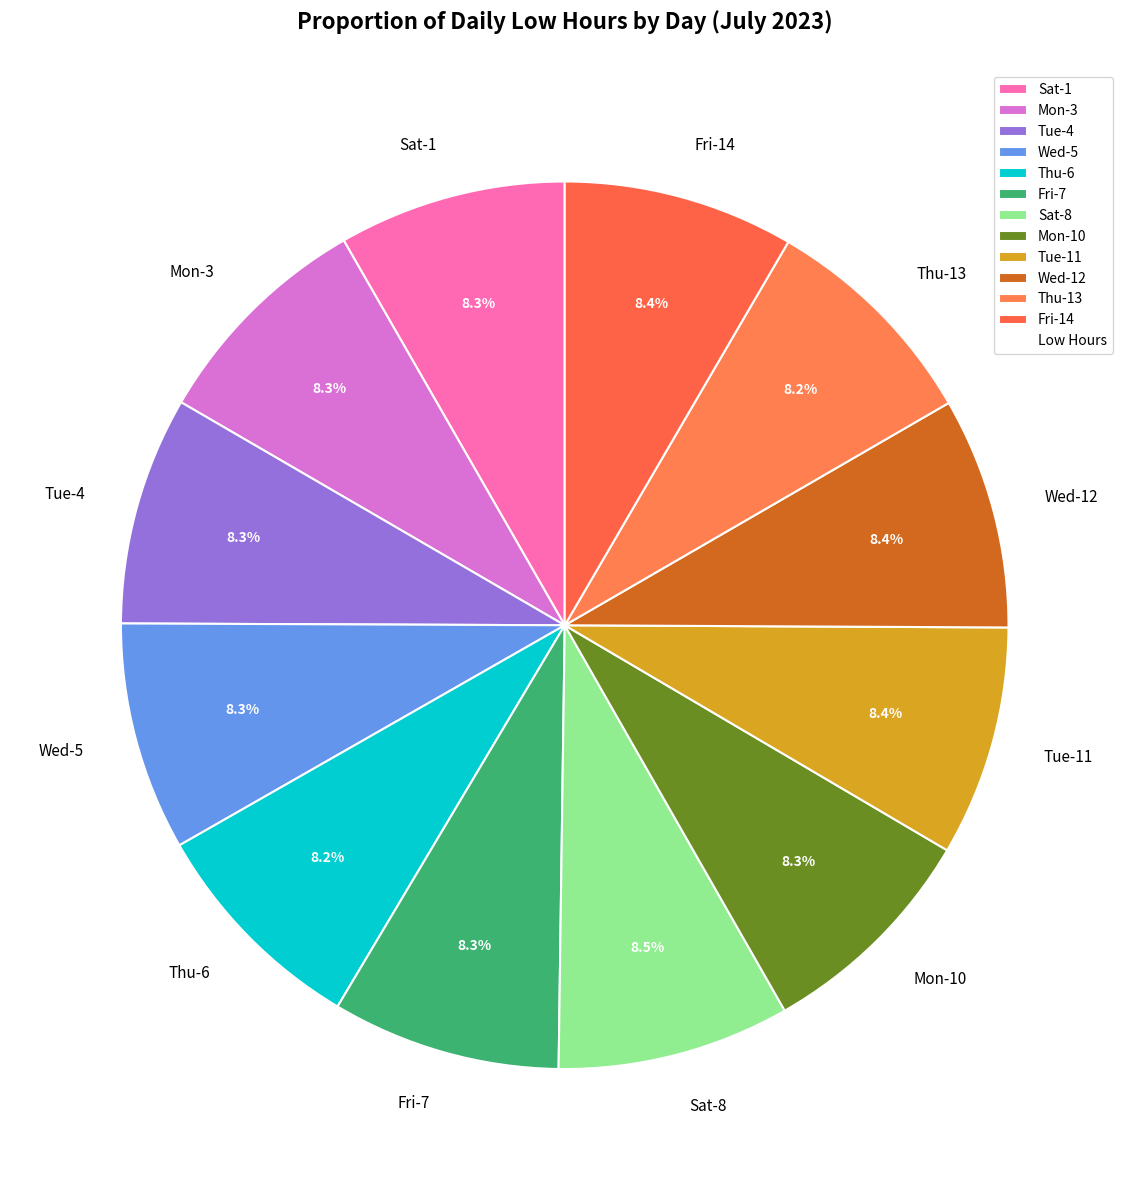

How many slices are in this pie chart?

12